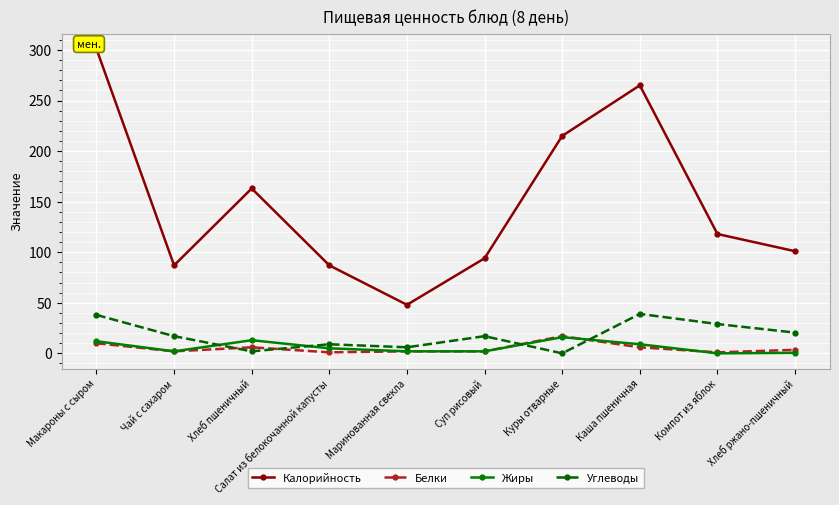

Which series has the largest range (max minus min)?

Калорийность